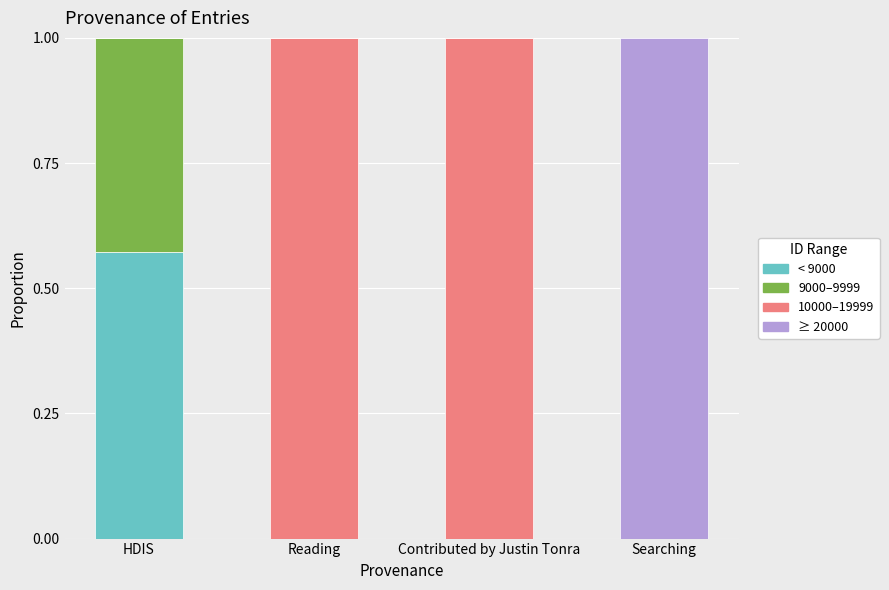

The value of < 9000 at HDIS is 0.1. True or false?

False